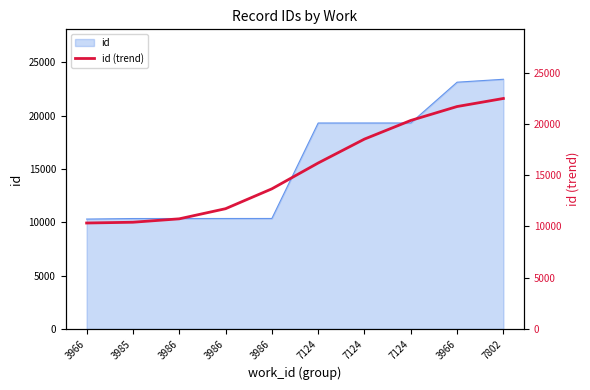

True or false: there are more than 2 points higher than both neighbors.

False